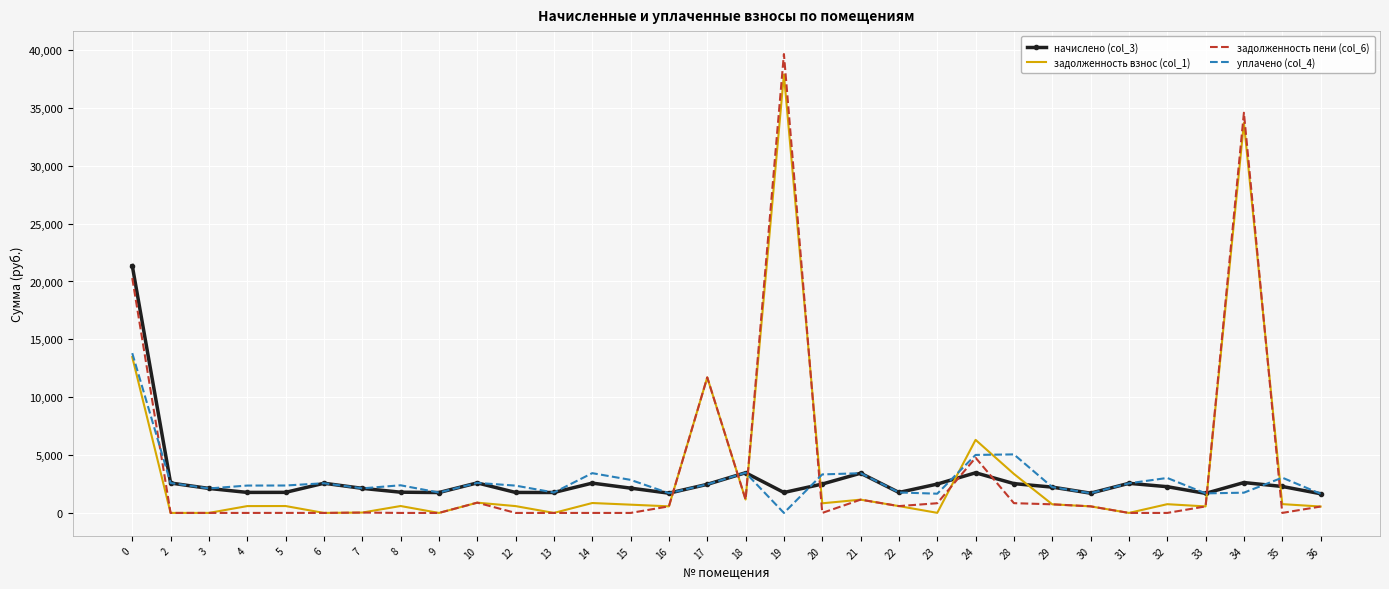

The задолженность пени (col_6) series shows 838.6 at 23. True or false?

True